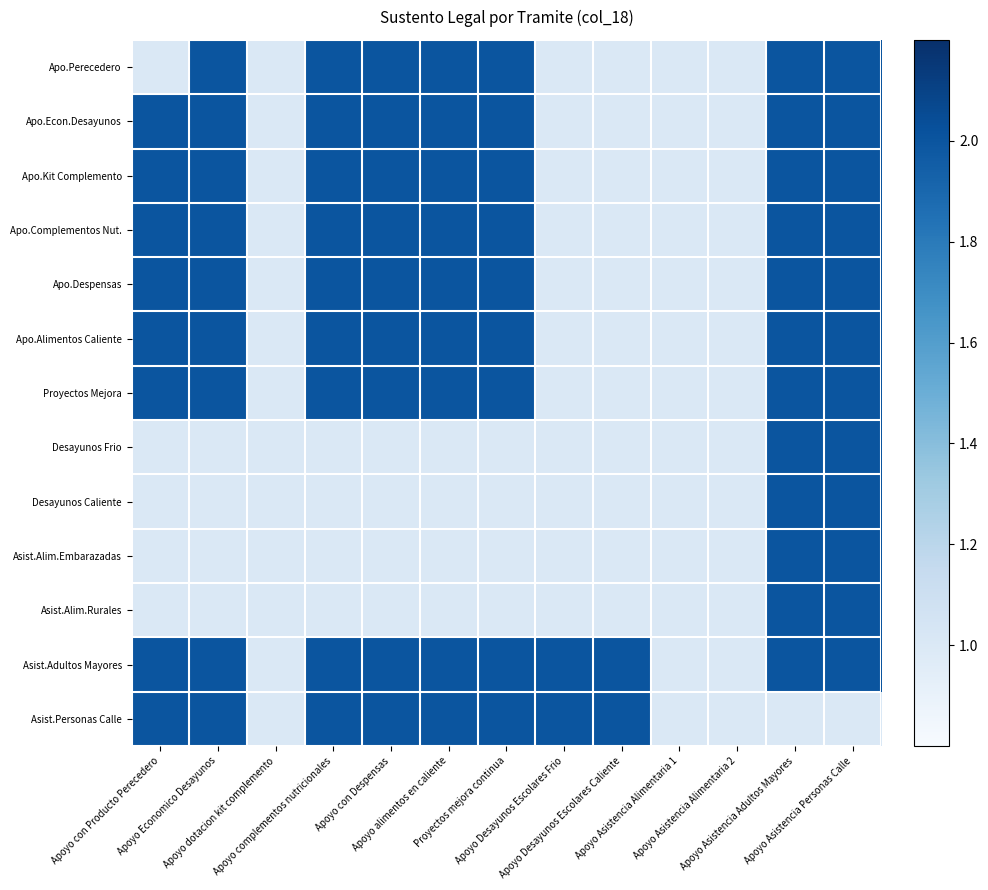

What is the total value across all series at Apoyo Asistencia Alimentaria 2?

13